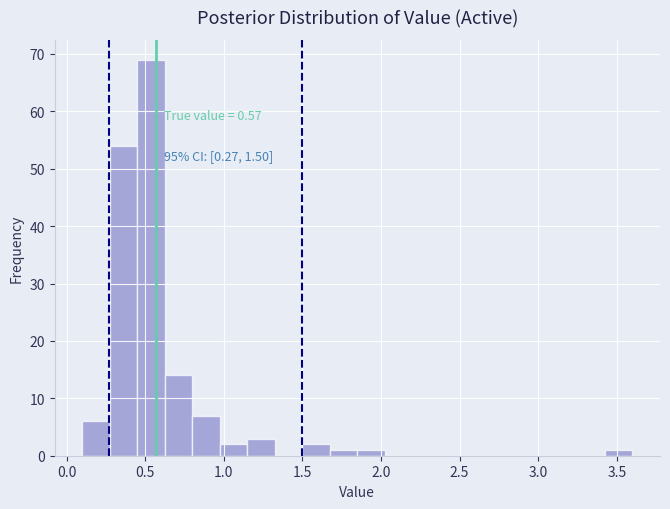

Around what value on the x-axis is the tallest bar? Give the approximate position of its centre, as read against the axis.

0.55